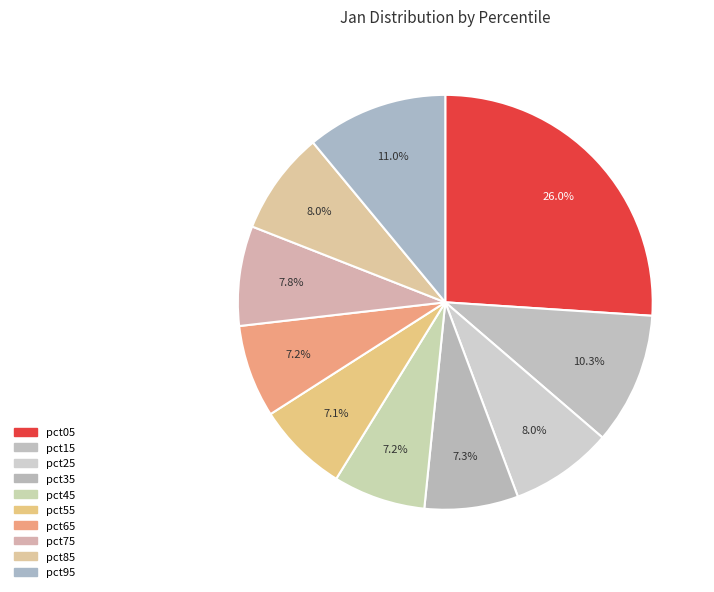

Which slice is the largest?

pct05